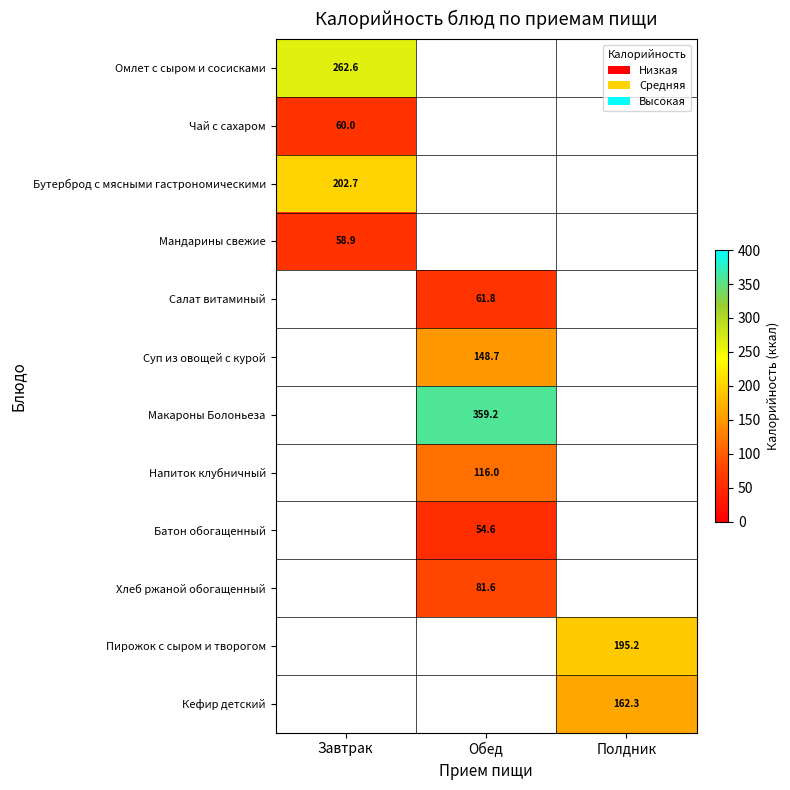

The Бутерброд с мясными гастрономическими series shows 133.2 at Завтрак. True or false?

False